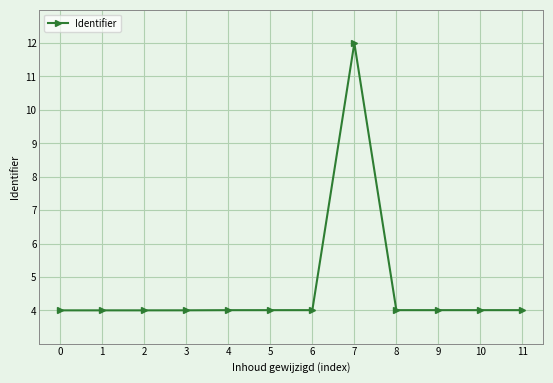

What is the value of the 8th point from the left?

12.0